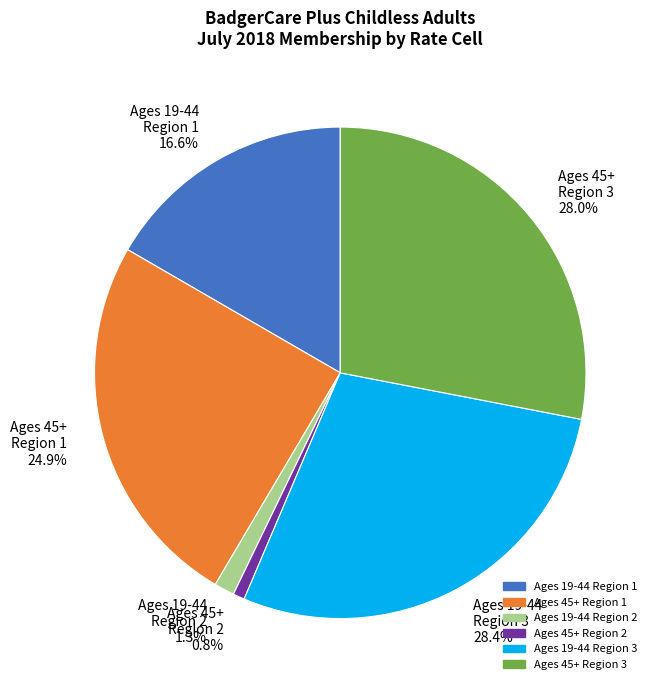

How many segments does this pie chart have?

6